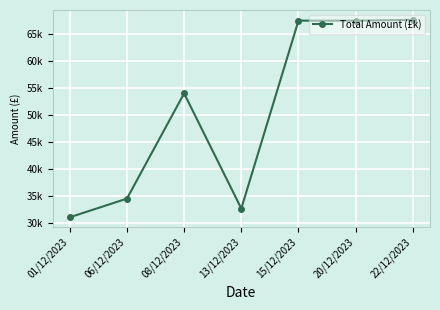

The value at 13/12/2023 is 32590.3. True or false?

True